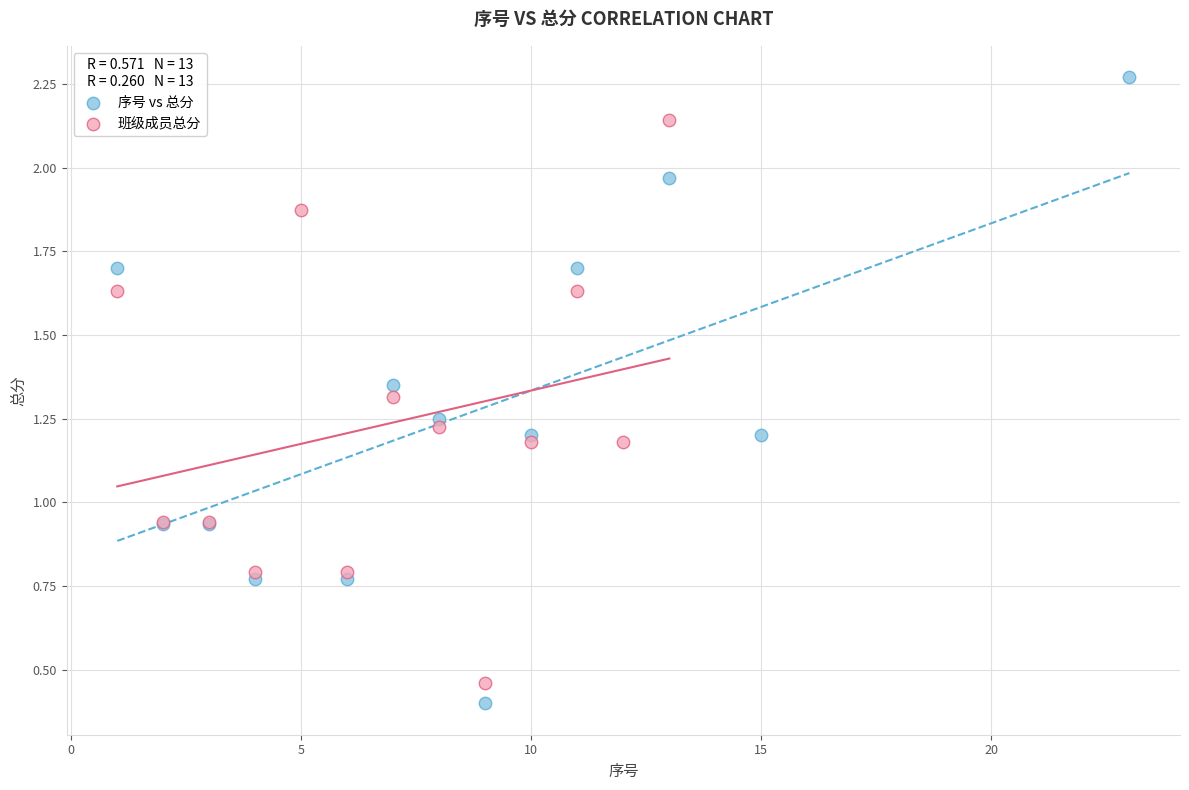

Which series contains the highest Y value?

序号 vs 总分